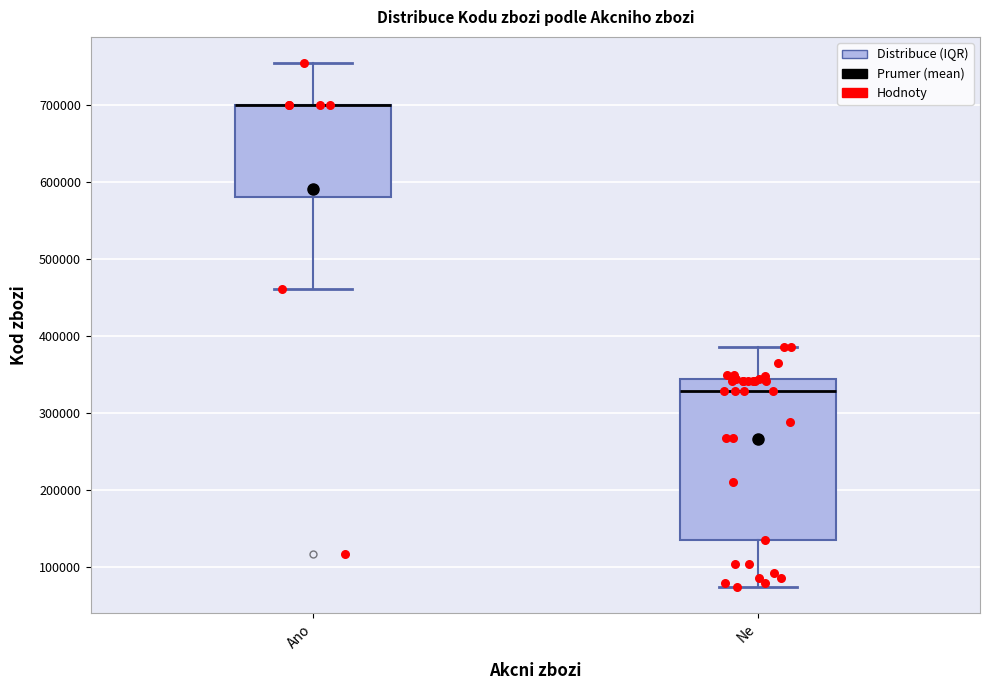

Reading left to right, transcribe this box plot: for each box, give where its median line is, the range the box spans, and where its two whiskers end, as read against the y-axis. The values are not printed on the chart, so give them approximately, as read against the axis.

Ano: median 700000 (drawn on the box's upper edge), box 580000 to 700000, whiskers 460000 to 750000
Ne: median 330000, box 140000 to 340000, whiskers 70000 to 390000